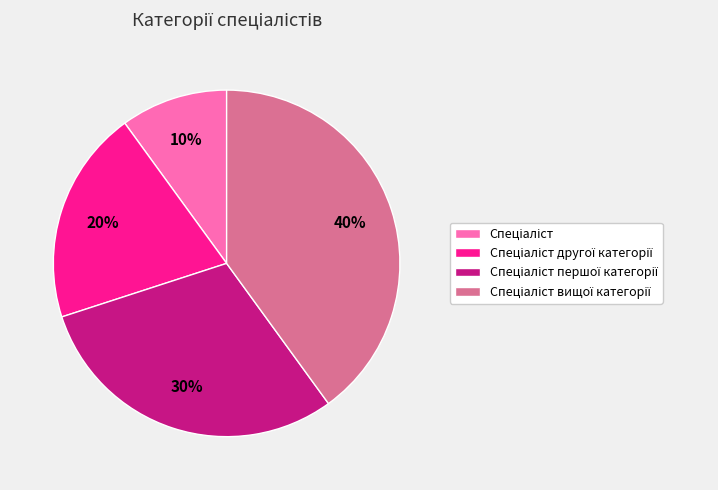

To the nearest percent, what is the difference between the largest and smallest slice percentages?

30%